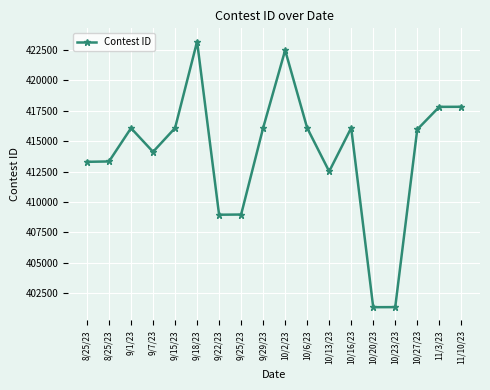

List the labels in order of value, largest first.

9/18/23, 10/2/23, 11/10/23, 11/3/23, 10/16/23, 10/6/23, 9/29/23, 9/15/23, 9/1/23, 10/27/23, 9/7/23, 8/25/23, 8/25/23, 10/13/23, 9/25/23, 9/22/23, 10/23/23, 10/20/23